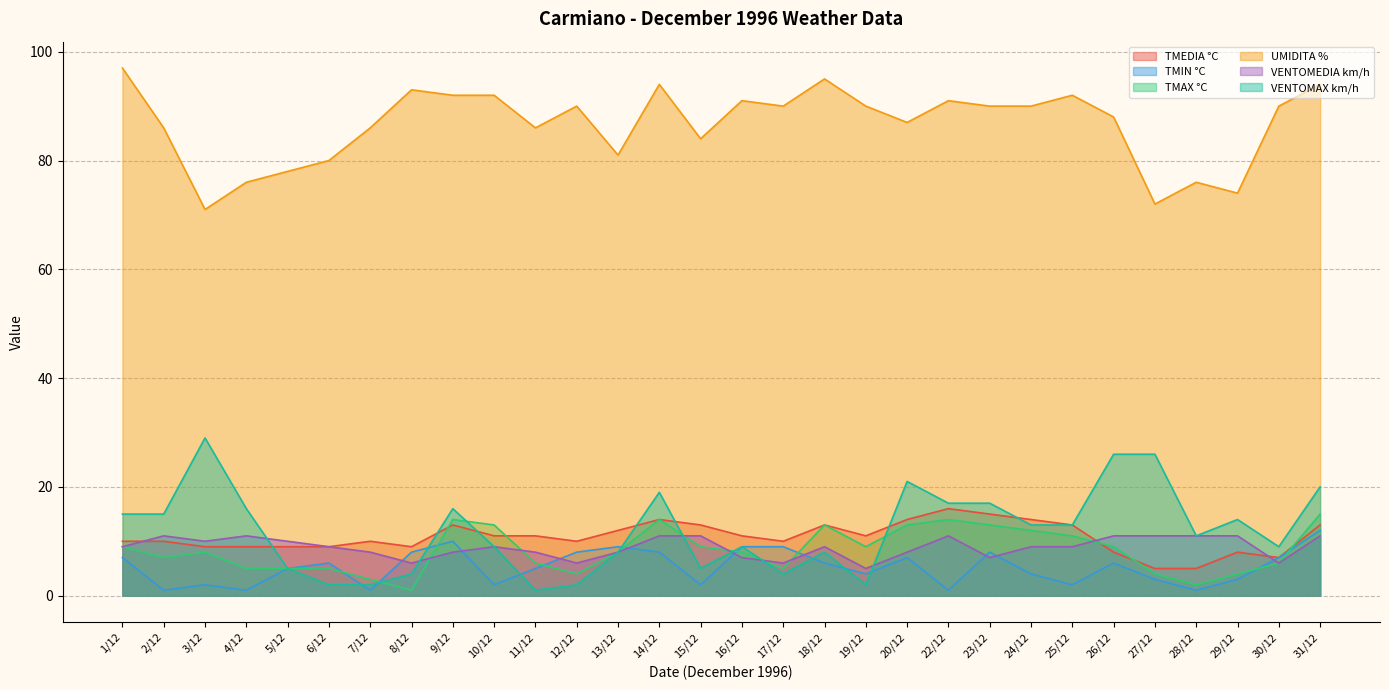

What are all the series names shown in the legend?

TMEDIA °C, TMIN °C, TMAX °C, UMIDITA %, VENTOMEDIA km/h, VENTOMAX km/h